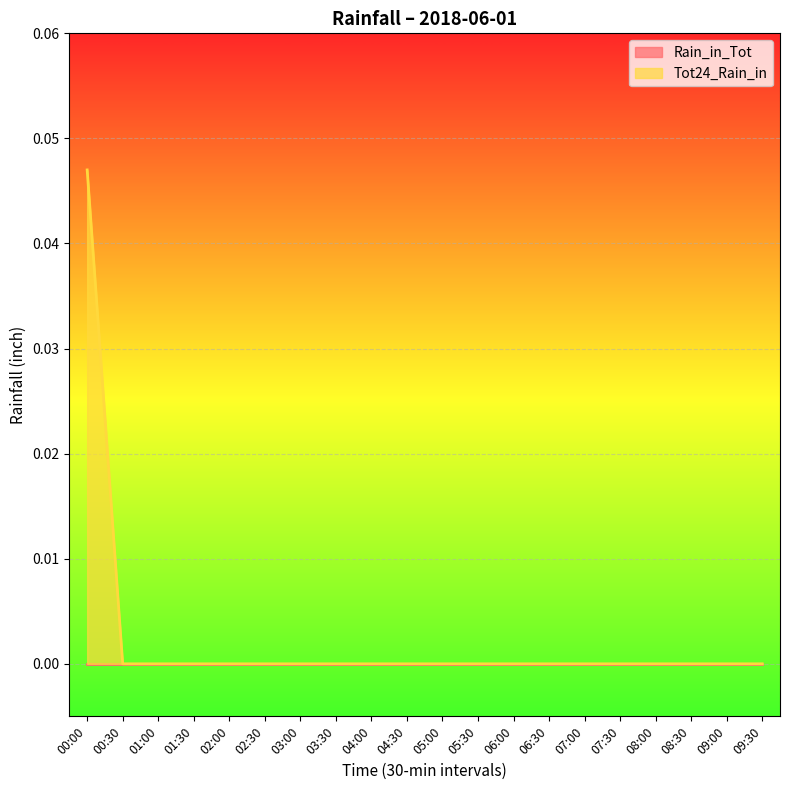

The value at 07:30 is -0.0. True or false?

False